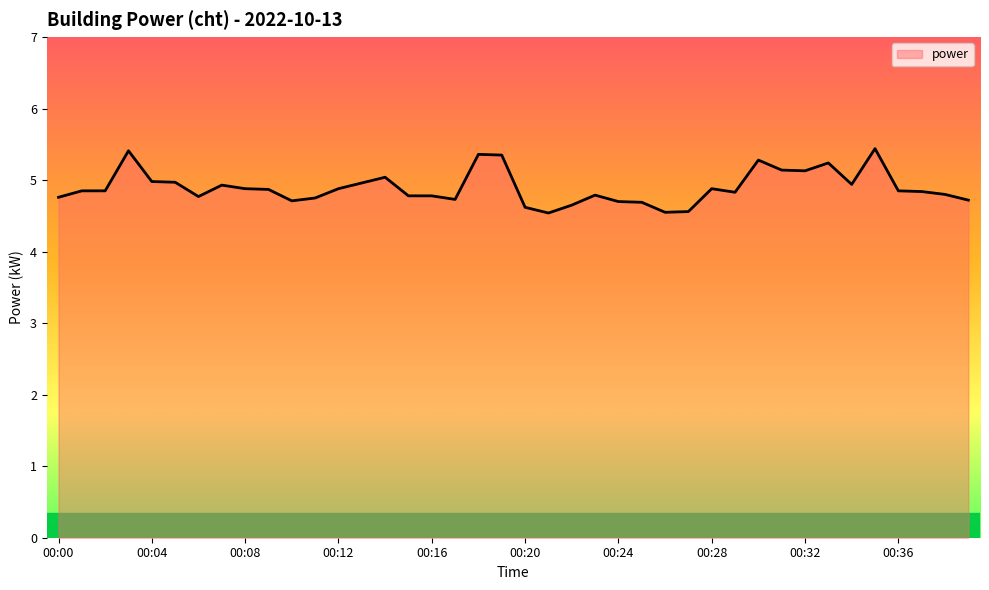

What is the average value?

4.9